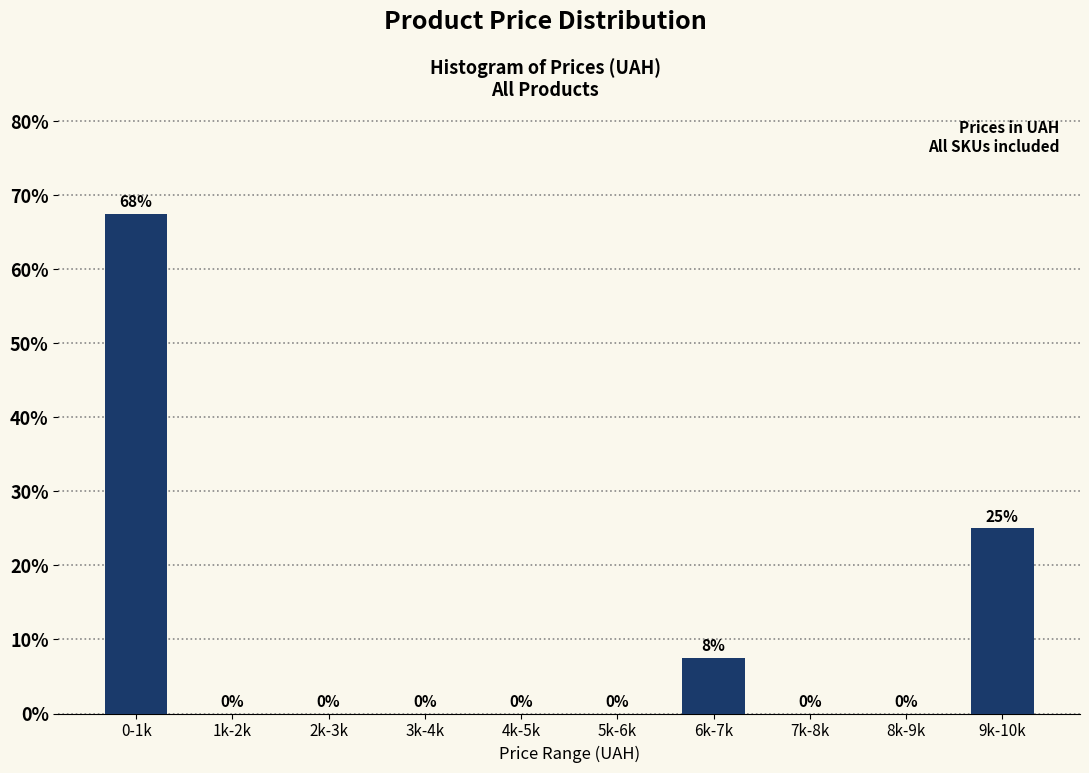

Which has a higher value, 5k-6k or 0-1k?

0-1k